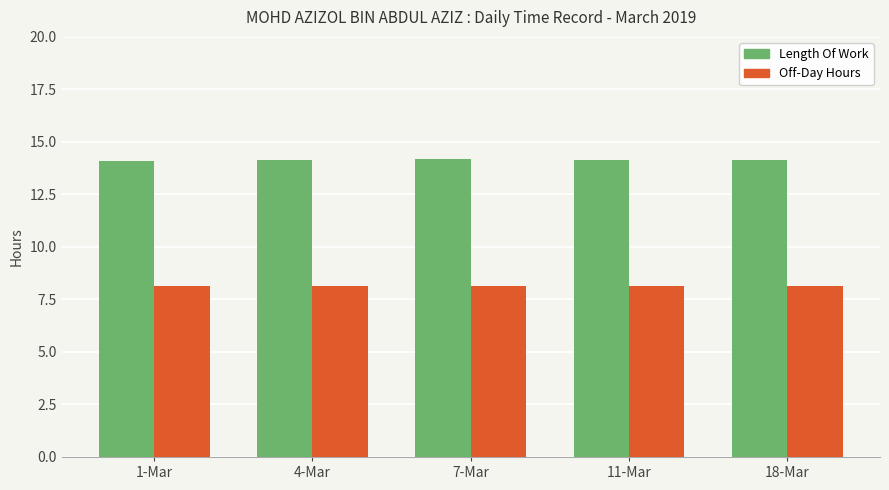

What is the greatest value displayed?

14.2